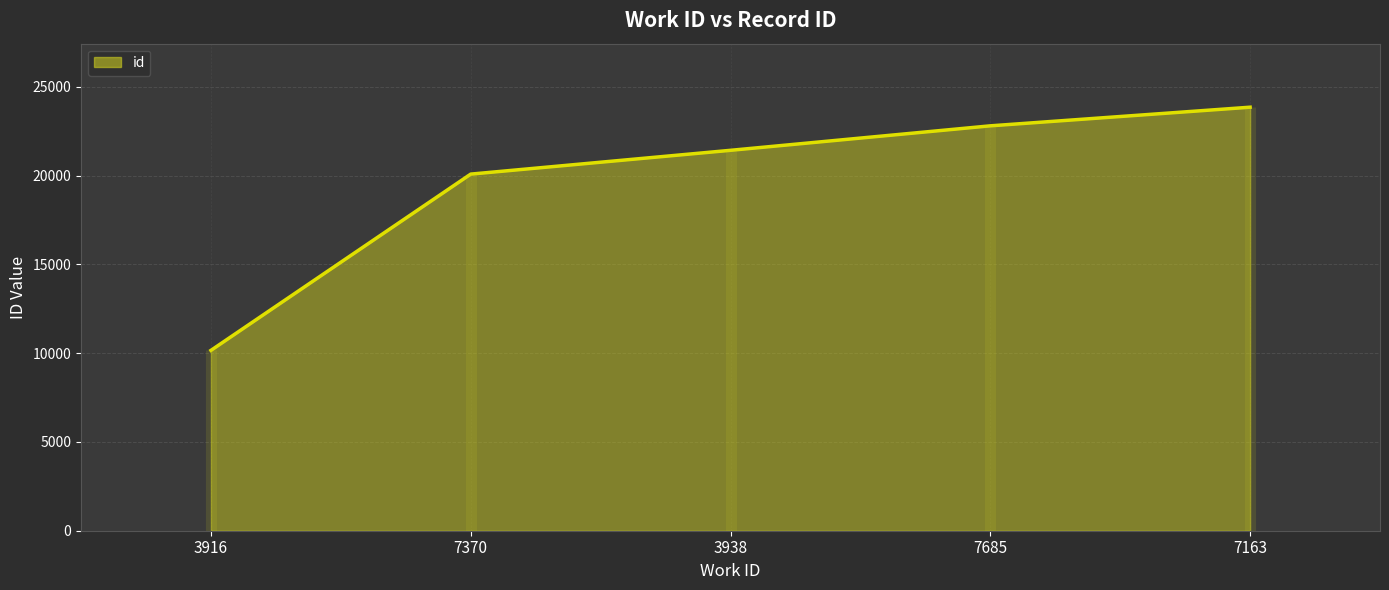

What value does the data have at 7685?

22811